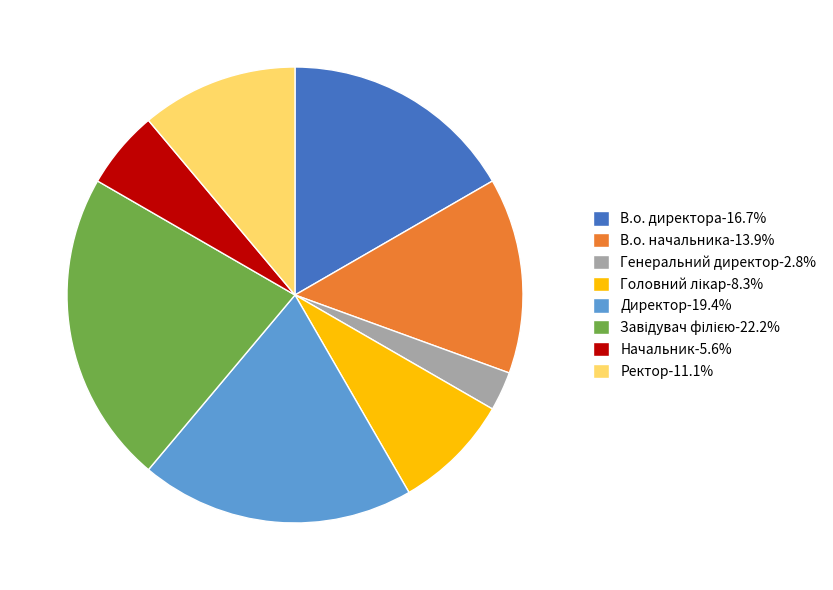

Does any single category account for the majority?

No